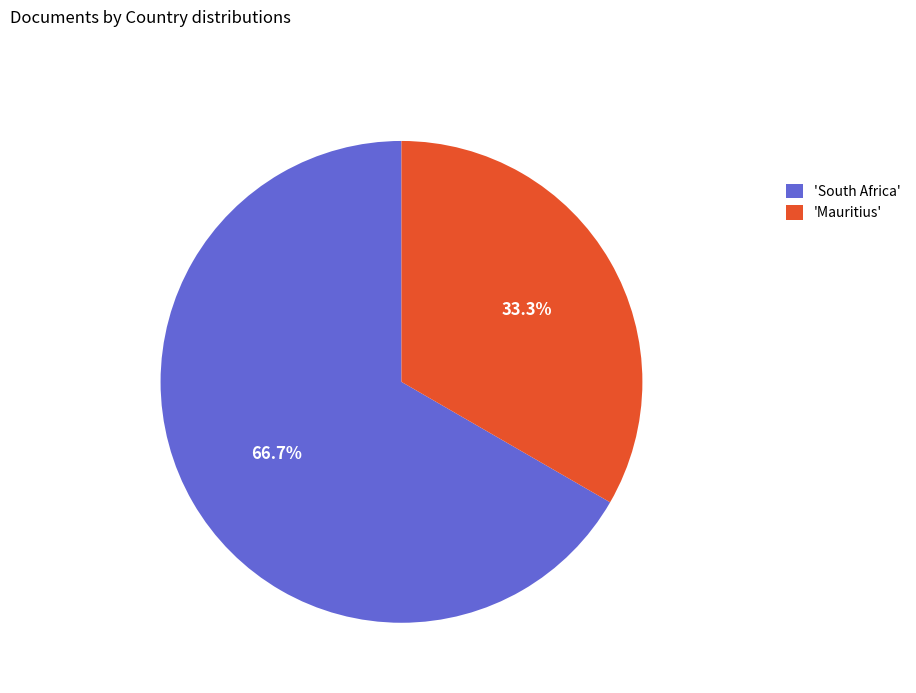

What is the ratio of the value at 'Mauritius' to the value at 'South Africa'?

0.5